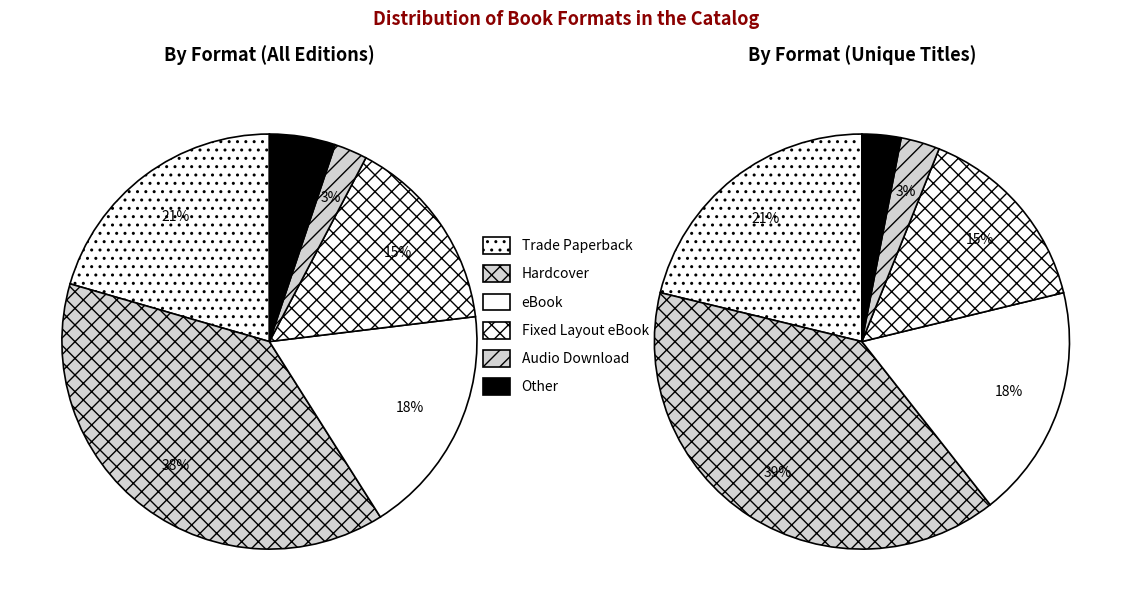

How many slices are in this pie chart?

6